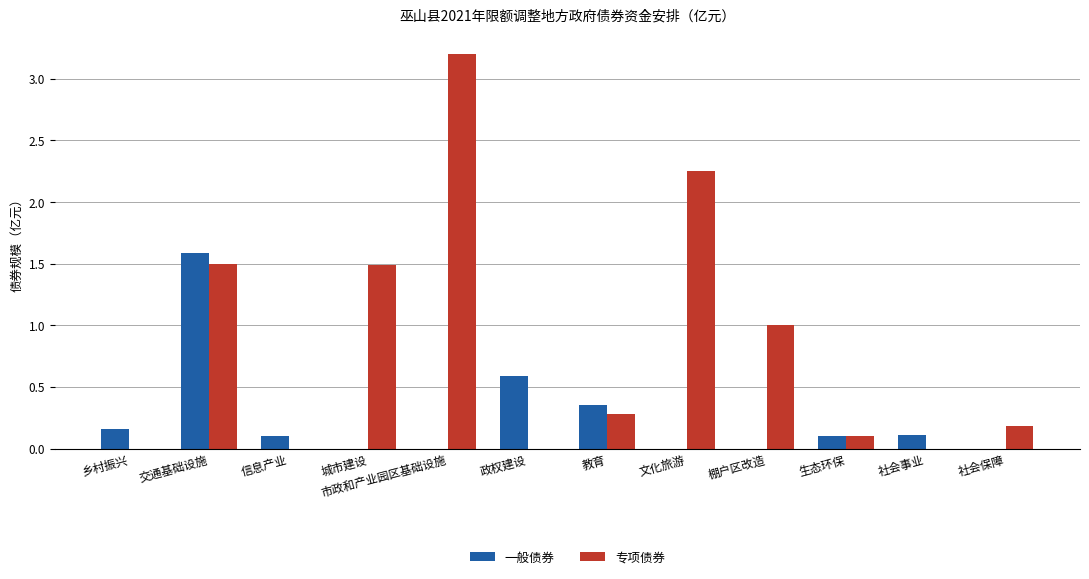

Count the number of data series in this chart.

2